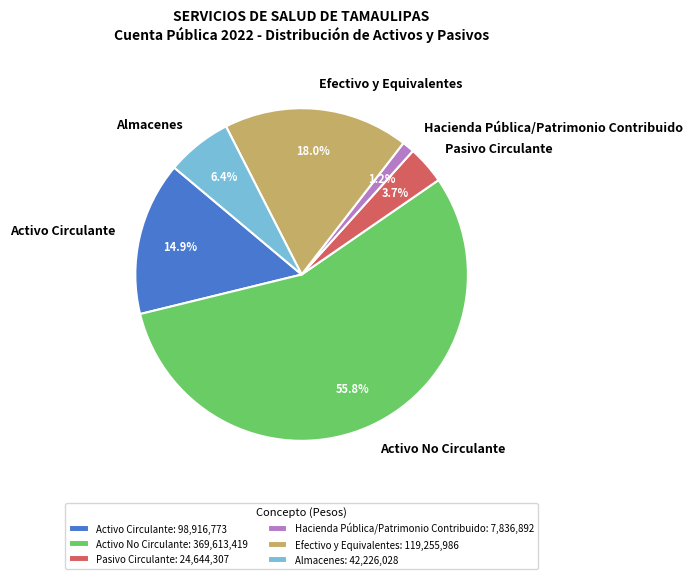

Is there any slice that represents more than half of the pie?

Yes